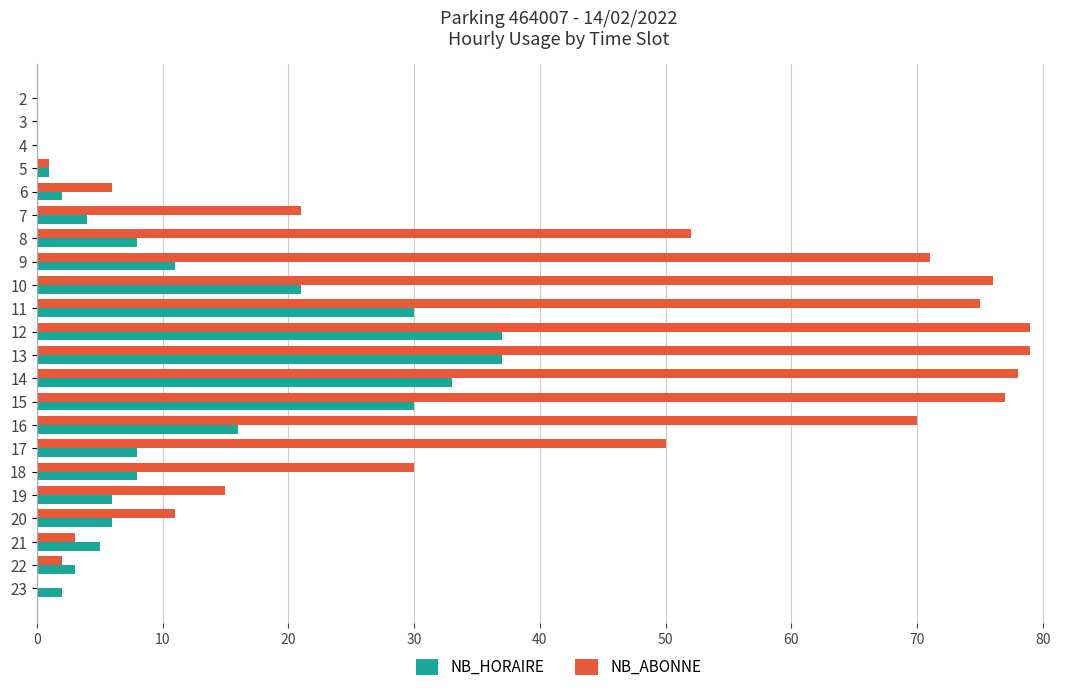

Between 4 and 21, which series saw the biggest shift?

NB_HORAIRE